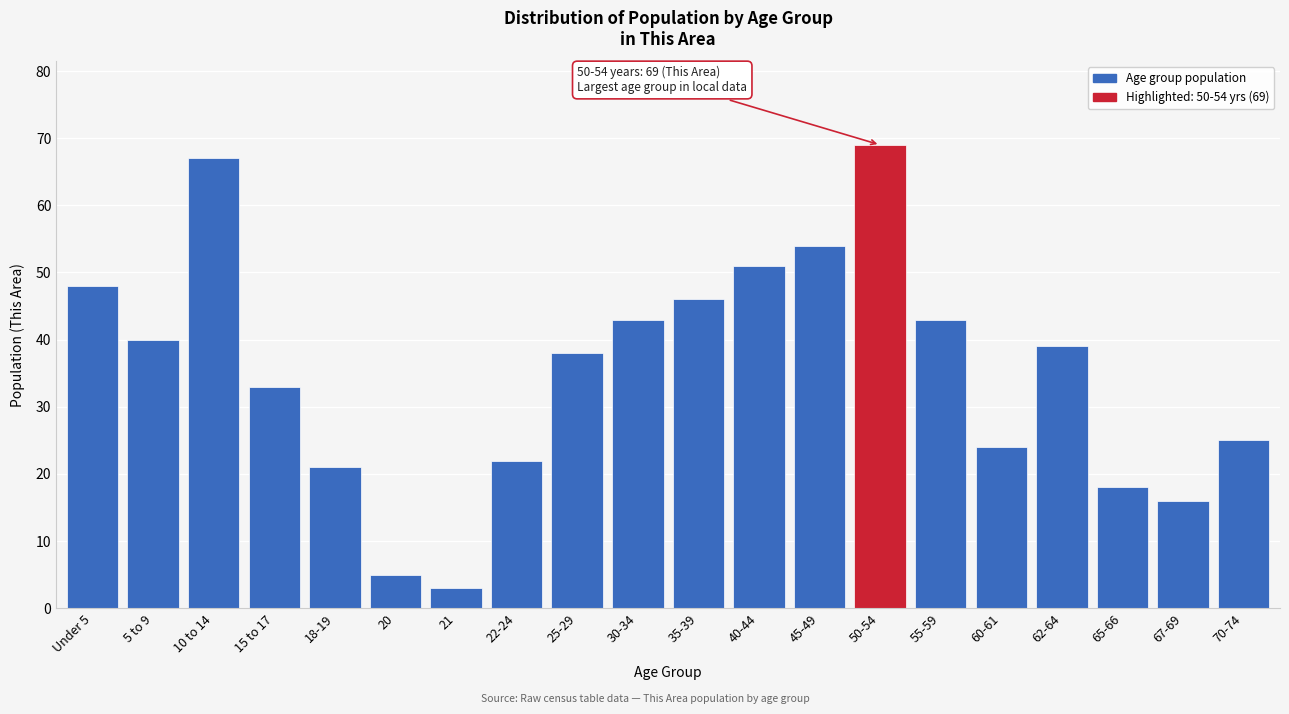

Reading left to right, transcribe all the data shown in this chart.

48	40	67	33	21	5	3	22	38	43	46	51	54	69	43	24	39	18	16	25